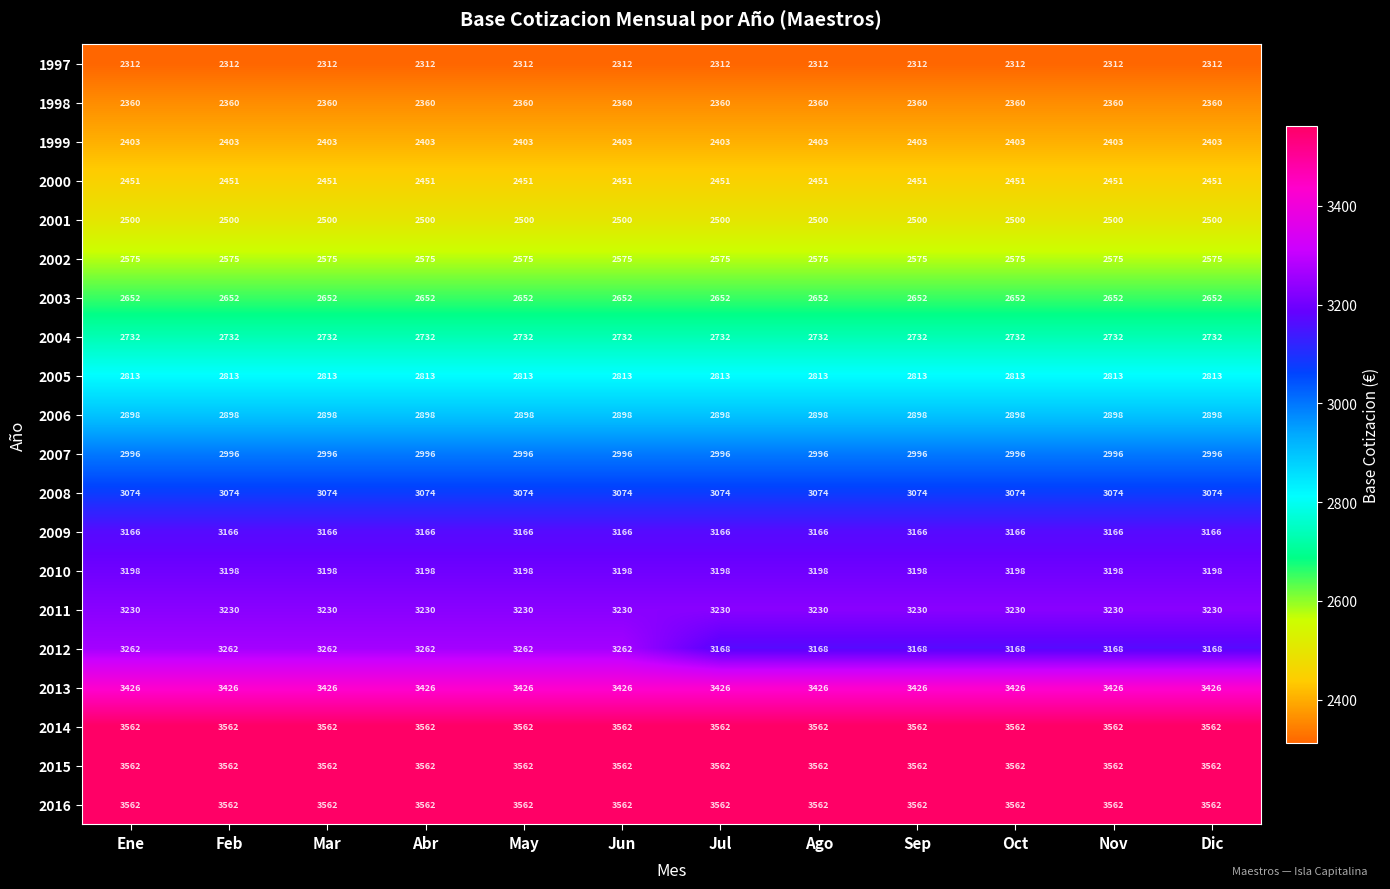

What is the total value across all series at Feb?

58734